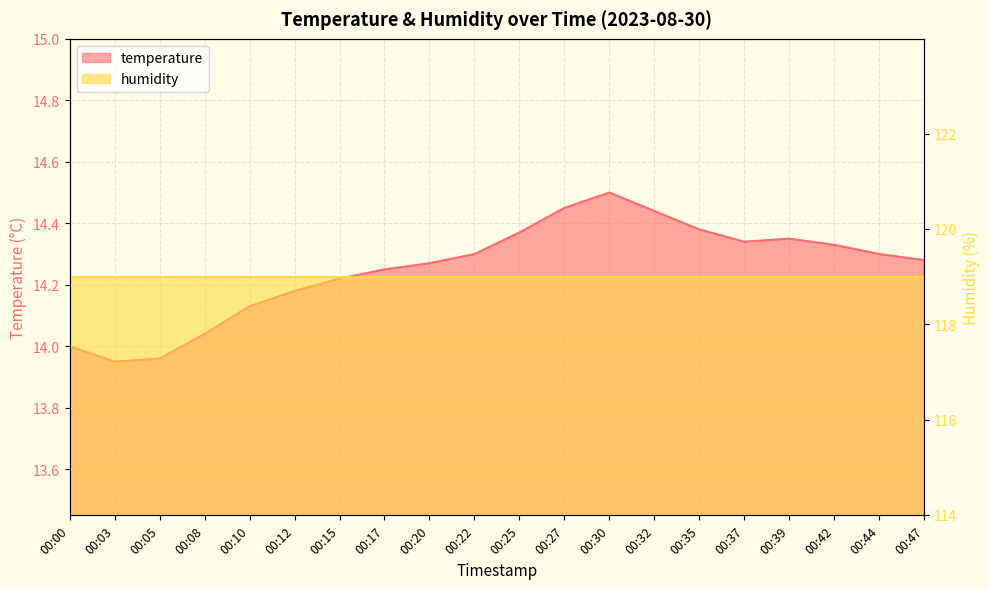

Rank the categories by value from highest to lowest.

00:30, 00:27, 00:32, 00:35, 00:25, 00:39, 00:37, 00:42, 00:22, 00:44, 00:47, 00:20, 00:17, 00:15, 00:12, 00:10, 00:08, 00:00, 00:05, 00:03